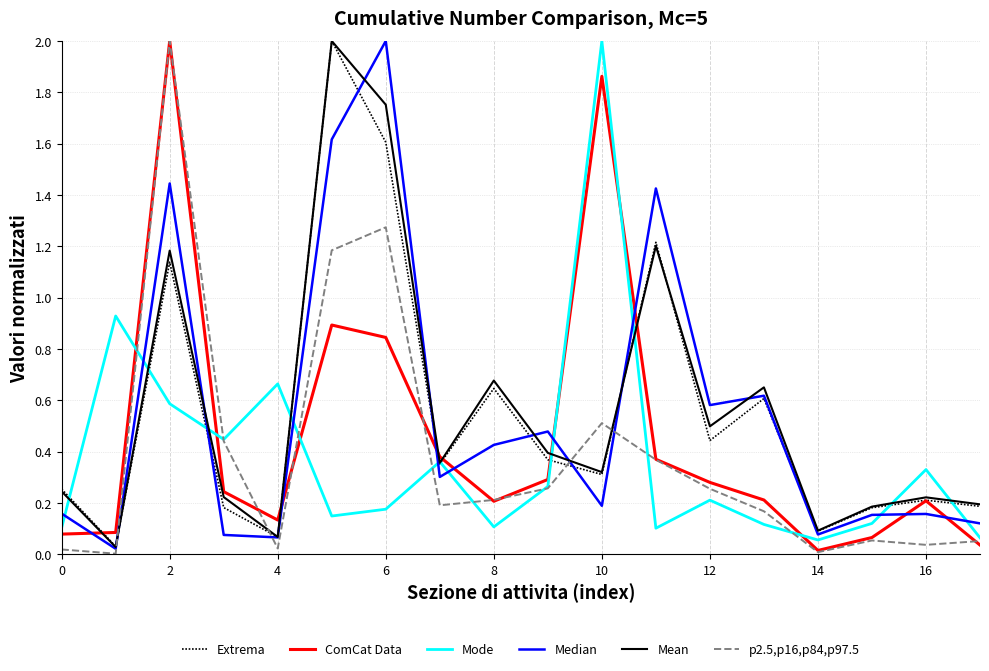

Which series has the widest spread of values?

p2.5,p16,p84,p97.5